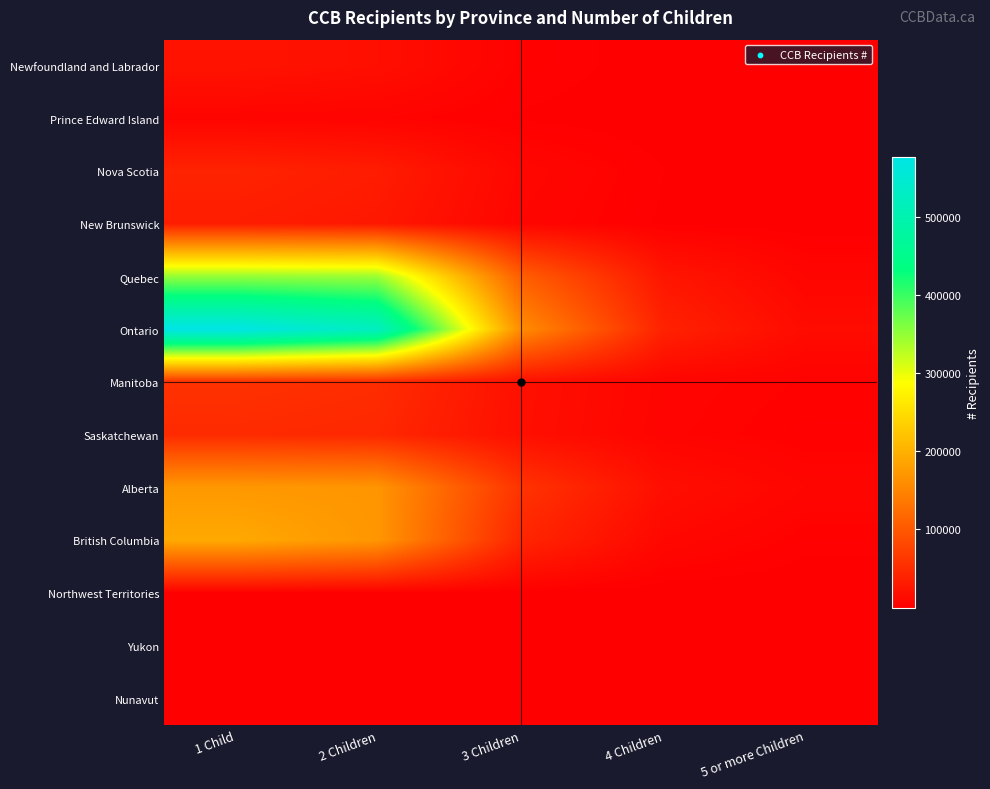

Which series changed the most between 1 Child and 2 Children?

Ontario